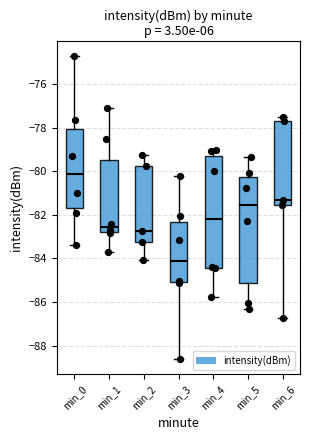

Reading left to right, transcribe this box plot: for each box, give where its median line is, the range the box spans, and where its two whiskers end, as read against the y-axis. The values are not printed on the chart, so give them approximately, as read against the axis.

min_0: median -80.2, box -81.6 to -78.0, whiskers -83.4 to -74.8
min_1: median -82.6, box -82.8 to -79.4, whiskers -83.8 to -77.2
min_2: median -82.8, box -83.2 to -79.8, whiskers -84.0 to -79.2
min_3: median -84.0, box -85.0 to -82.4, whiskers -88.6 to -80.2
min_4: median -82.2, box -84.4 to -79.4, whiskers -85.8 to -79.0
min_5: median -81.6, box -85.2 to -80.2, whiskers -86.4 to -79.4
min_6: median -81.4, box -81.6 to -77.6, whiskers -86.8 to -77.4